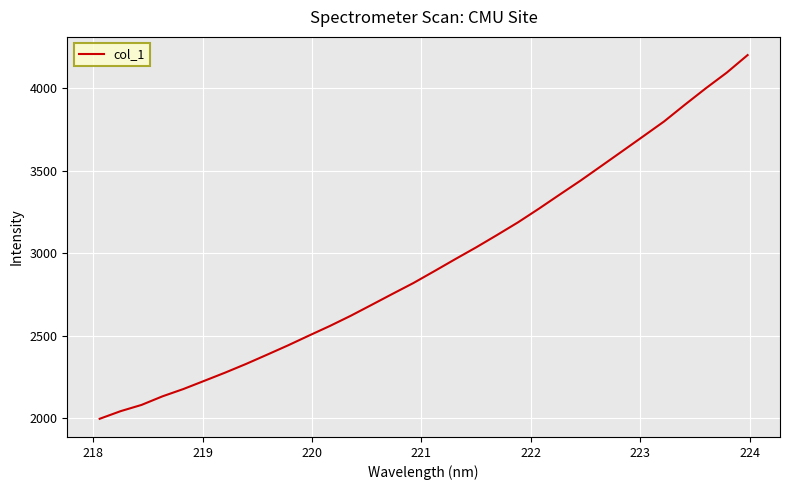

What is the maximum value shown in the chart?

4201.2